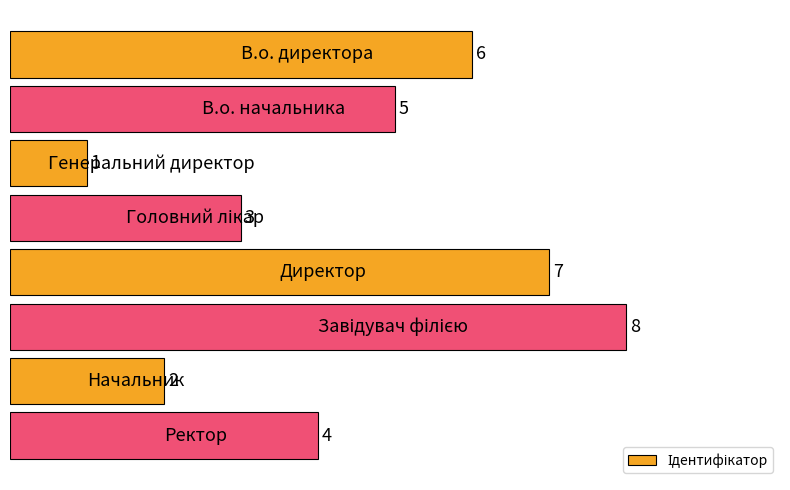

Reading top to bottom, transcribe all the data shown in this chart.

6	5	1	3	7	8	2	4